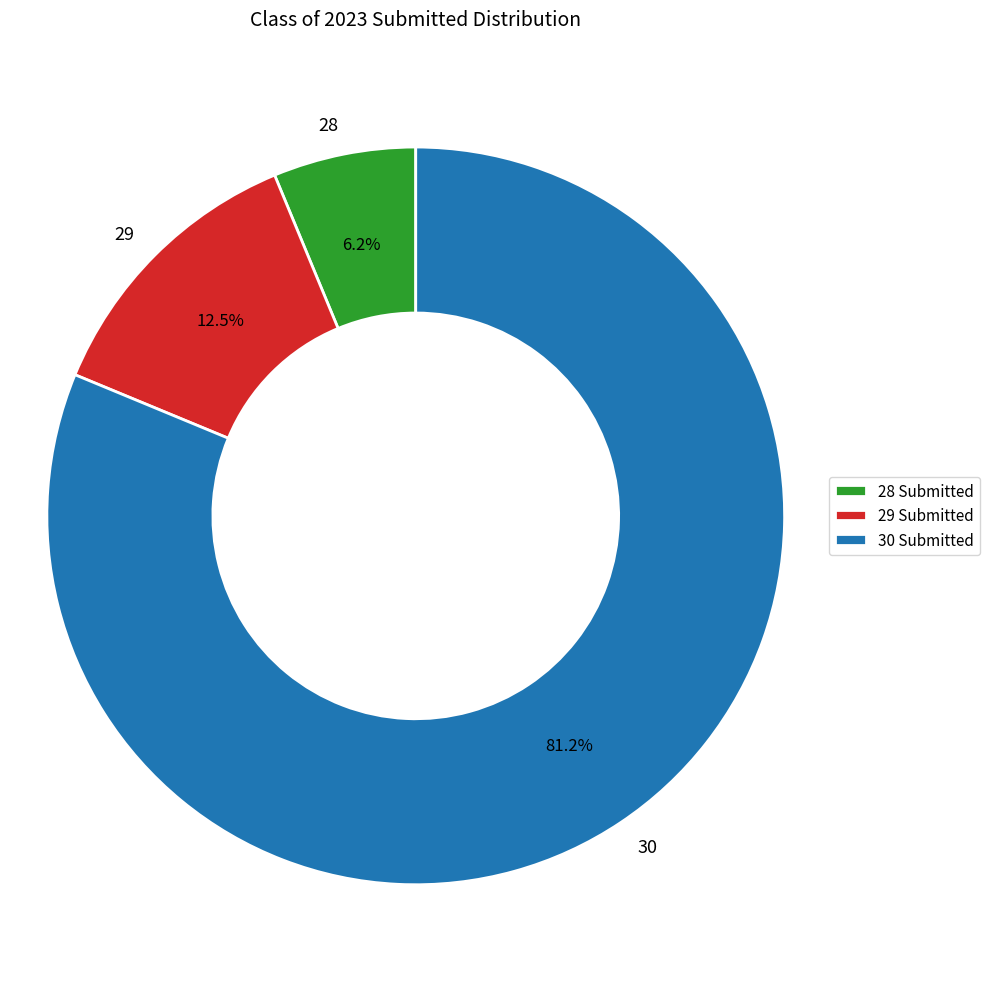

Rank the categories by value from lowest to highest.

28 Submitted, 29 Submitted, 30 Submitted